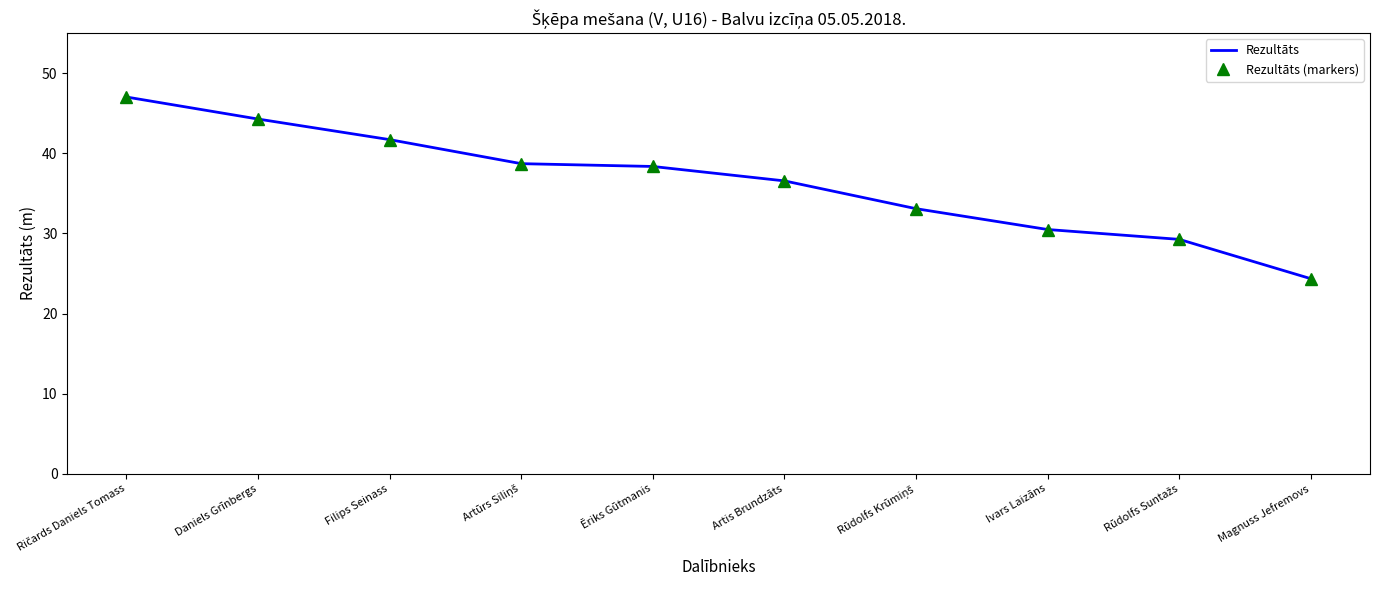

True or false: Rezultāts (markers) and Rezultāts cross at least once.

False